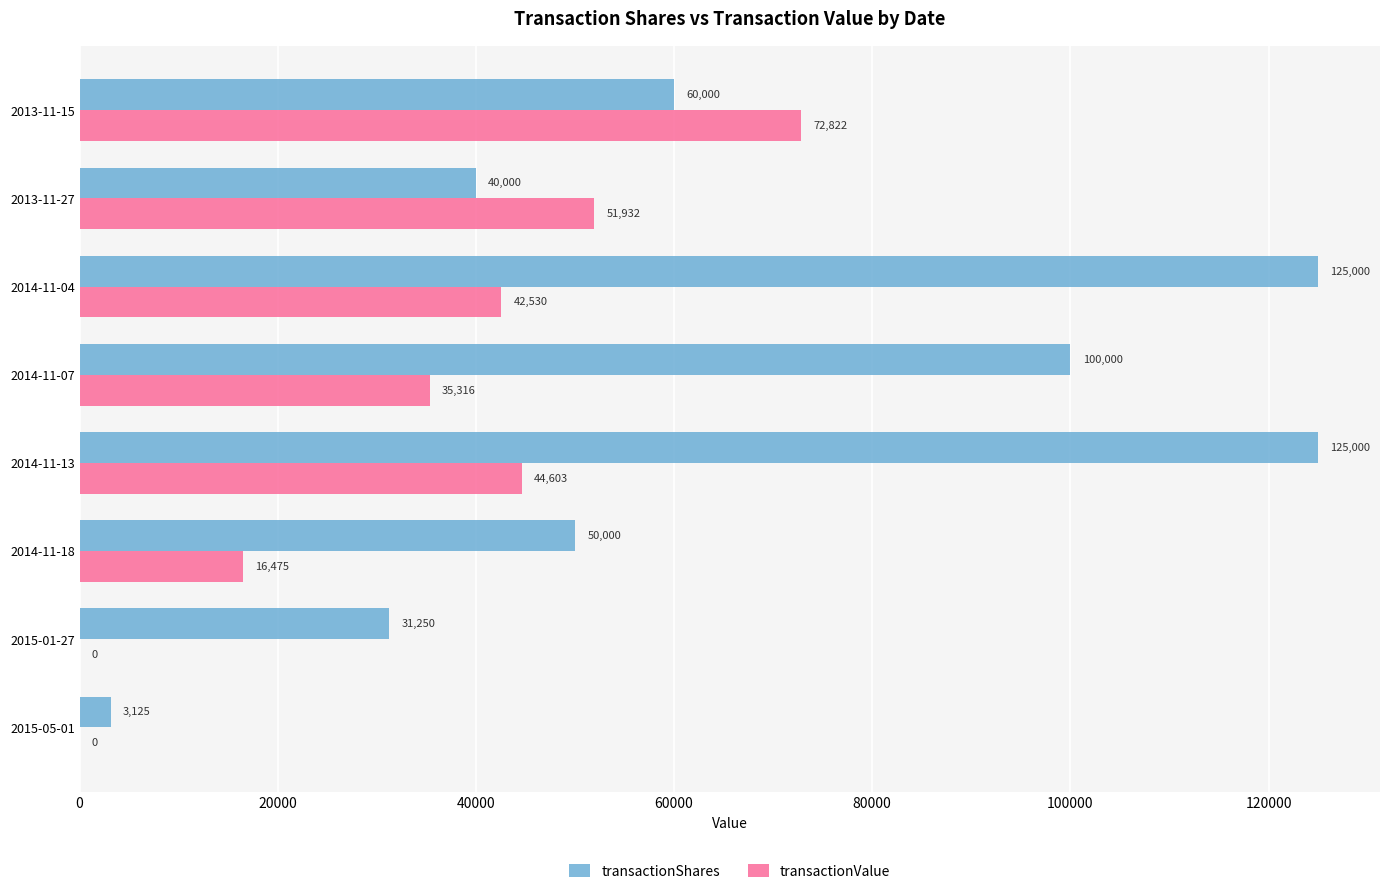

True or false: transactionValue has a value of 5602 at 2014-11-18.

False